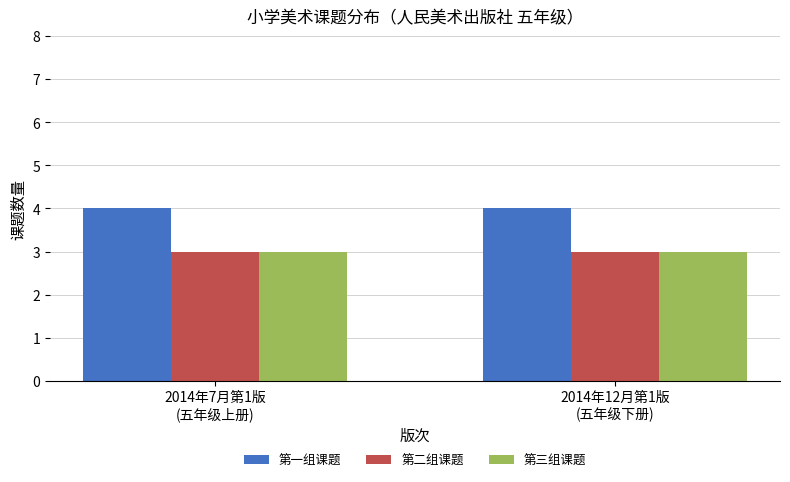

What position from the left is 2014年7月第1版
(五年级上册)?

1